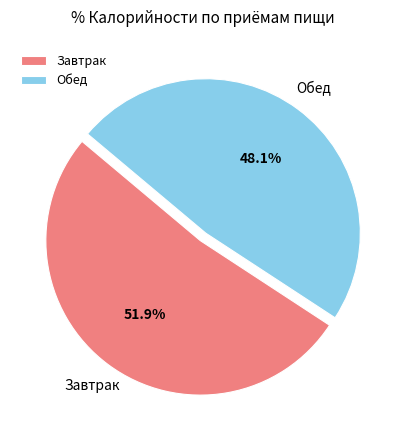

What is the total percentage of Завтрак and Обед?

100.0%